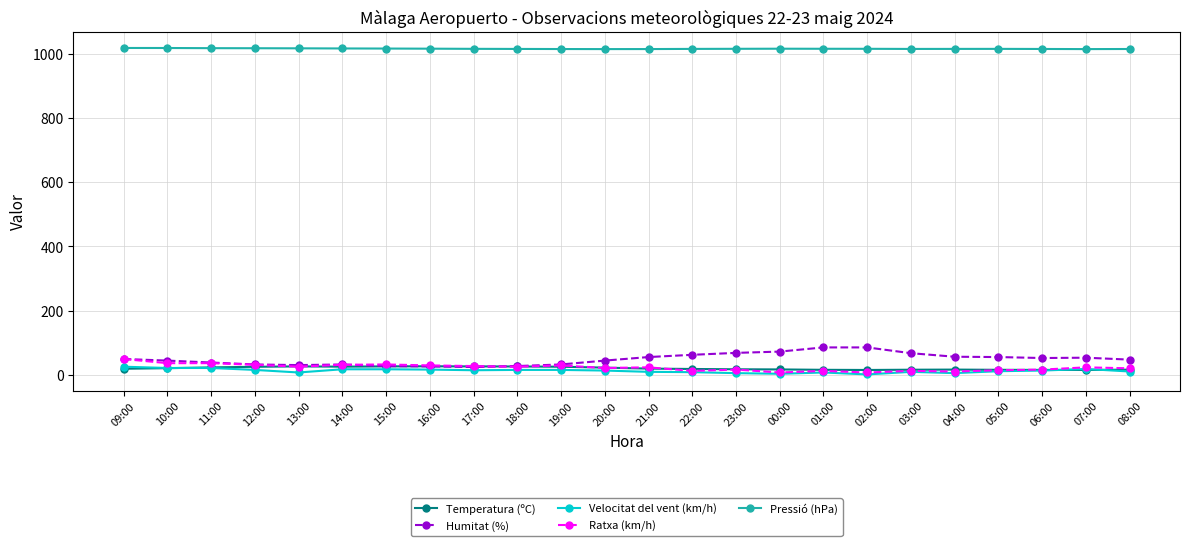

What is the spread (max minus min) of values at 23:00?

1009.0